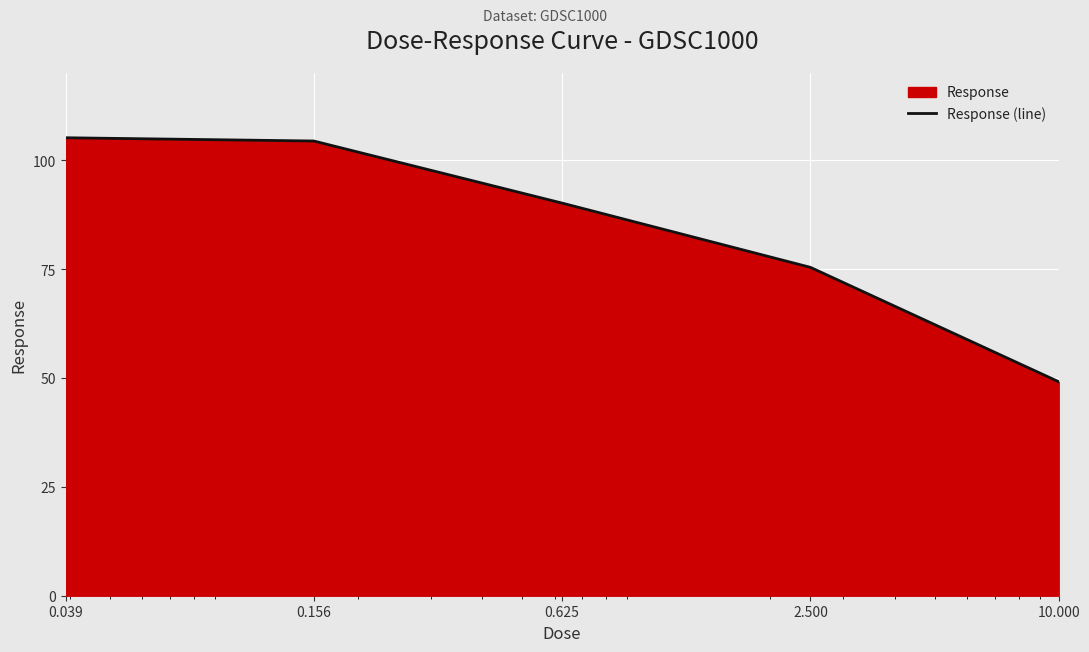

What is the change in value from 2.500 to 10.000?

-26.3